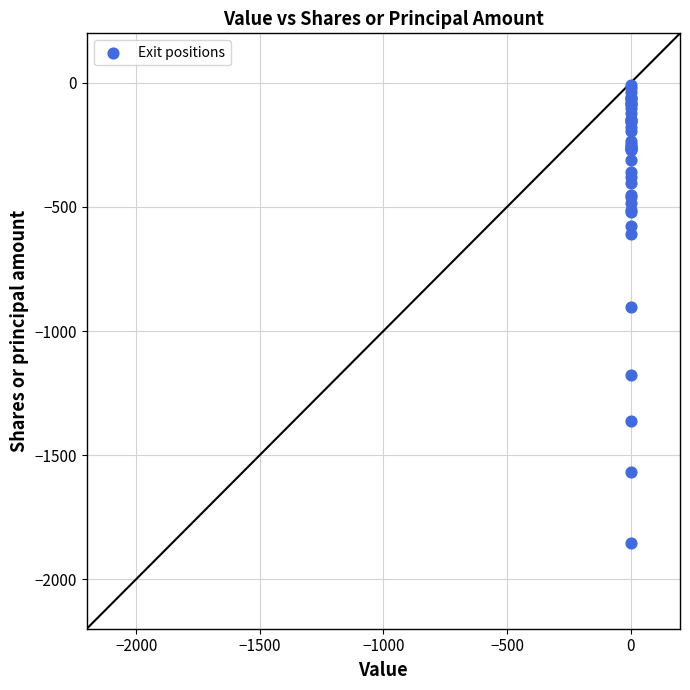

What Y value in the scatter plot is closest to -933?

-902